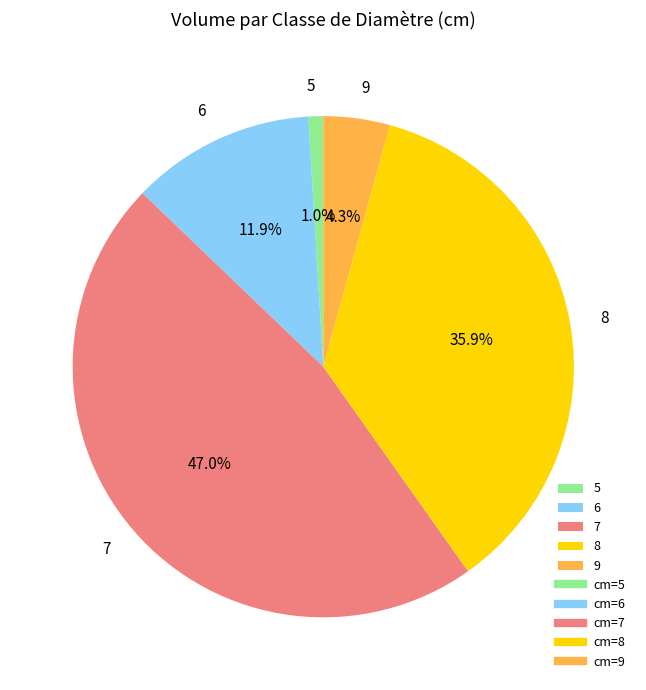

To the nearest percent, what portion does 6 represent?

12%